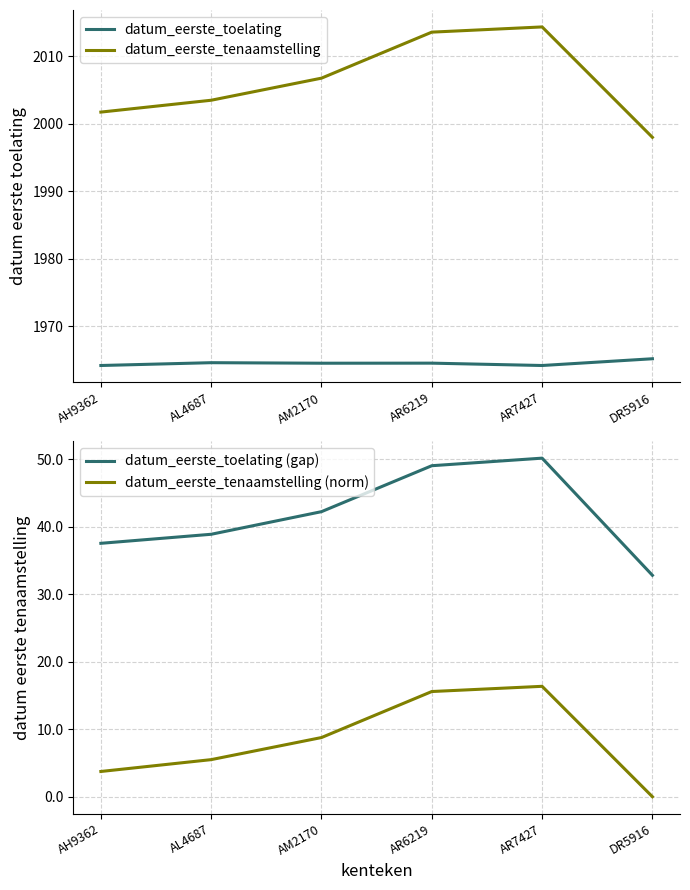

Between AH9362 and AM2170, which is larger?

AM2170